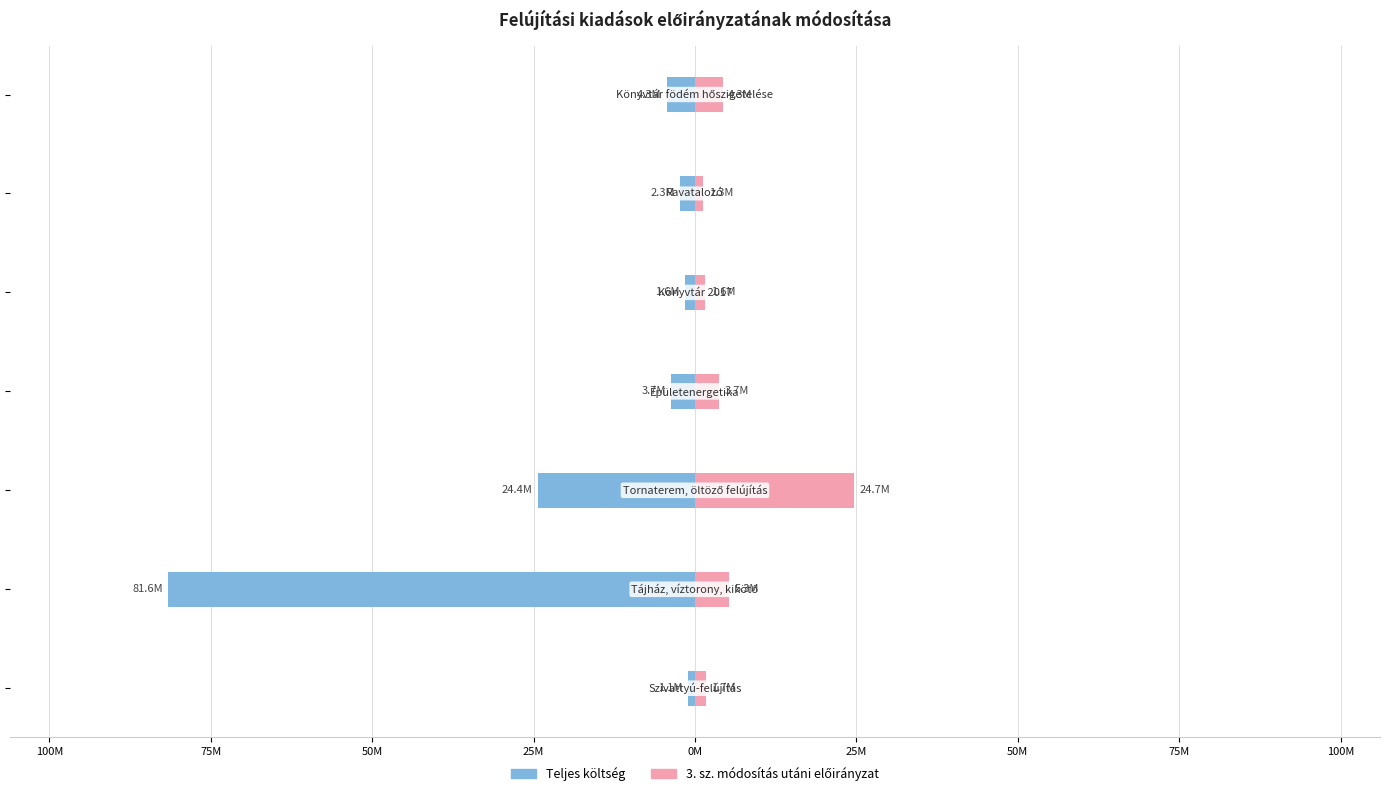

How many series are shown in this chart?

2